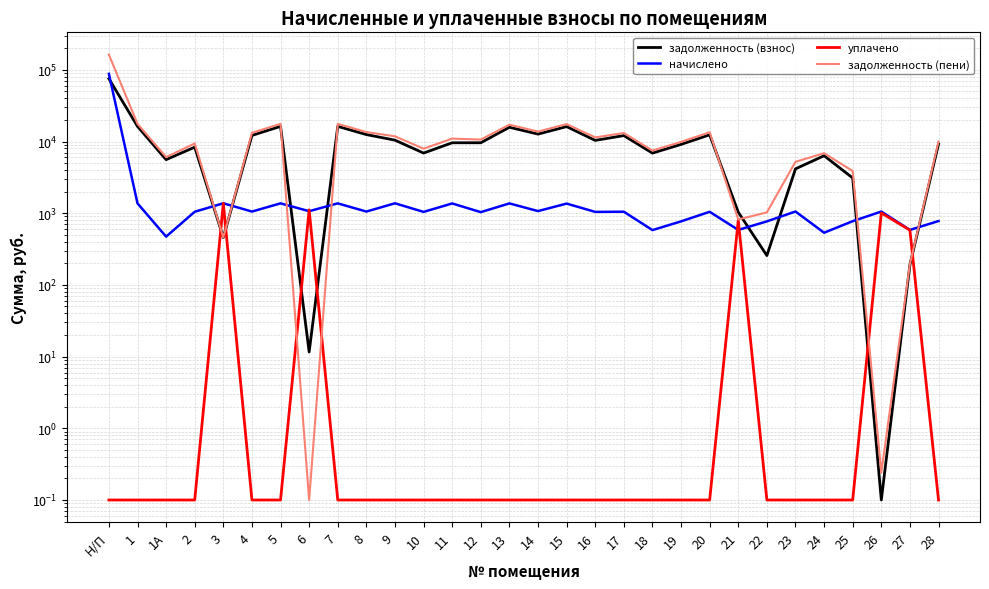

What is the maximum value shown in the chart?

163062.2